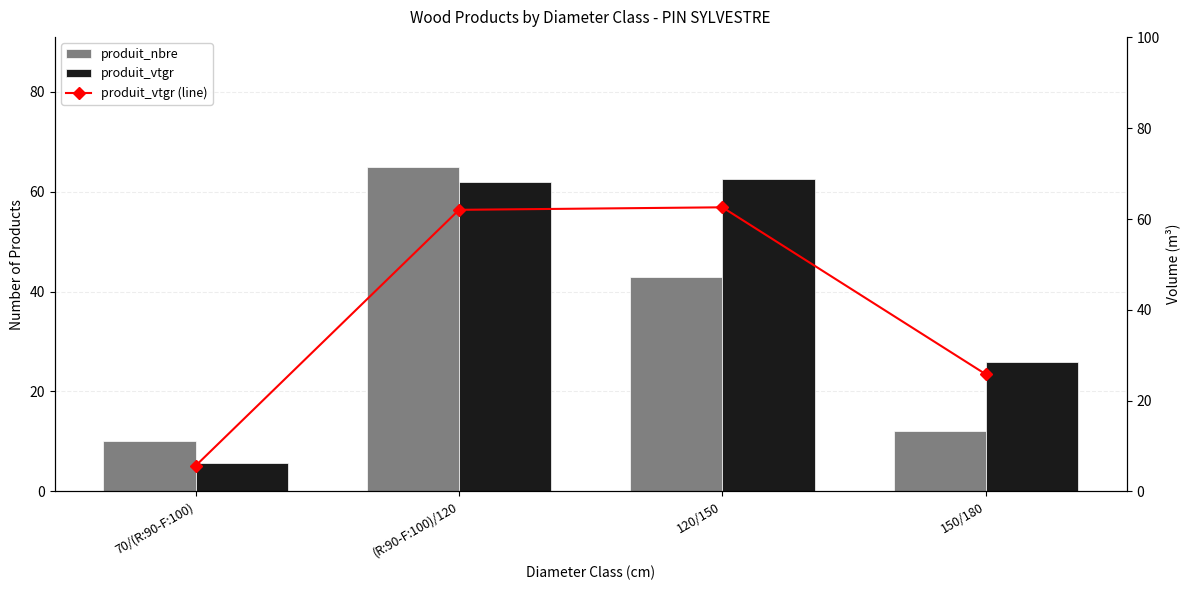

Reading left to right, transcribe all the data shown in this chart.

produit_nbre: 10.0	65.0	43.0	12.0
produit_vtgr: 5.6	62.0	62.6	25.8
produit_vtgr (line): 5.6	62.0	62.6	25.8